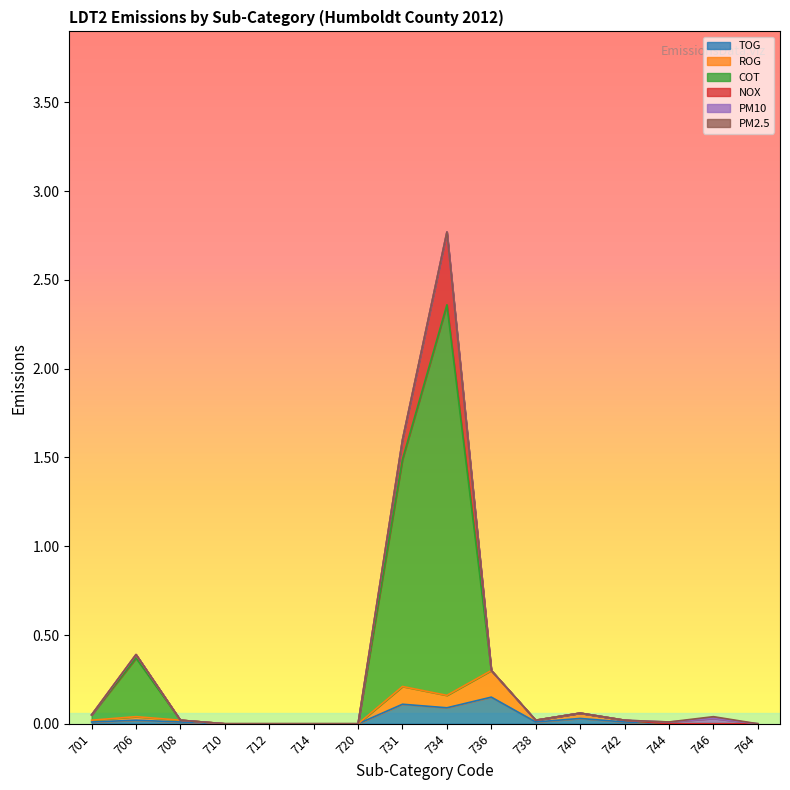

At which label is COT closest to 1?

731